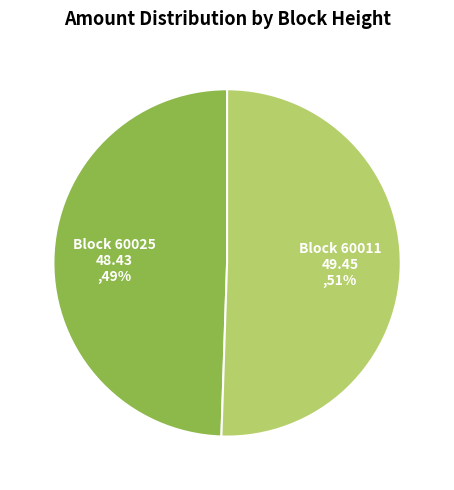

Does any single category account for the majority?

Yes